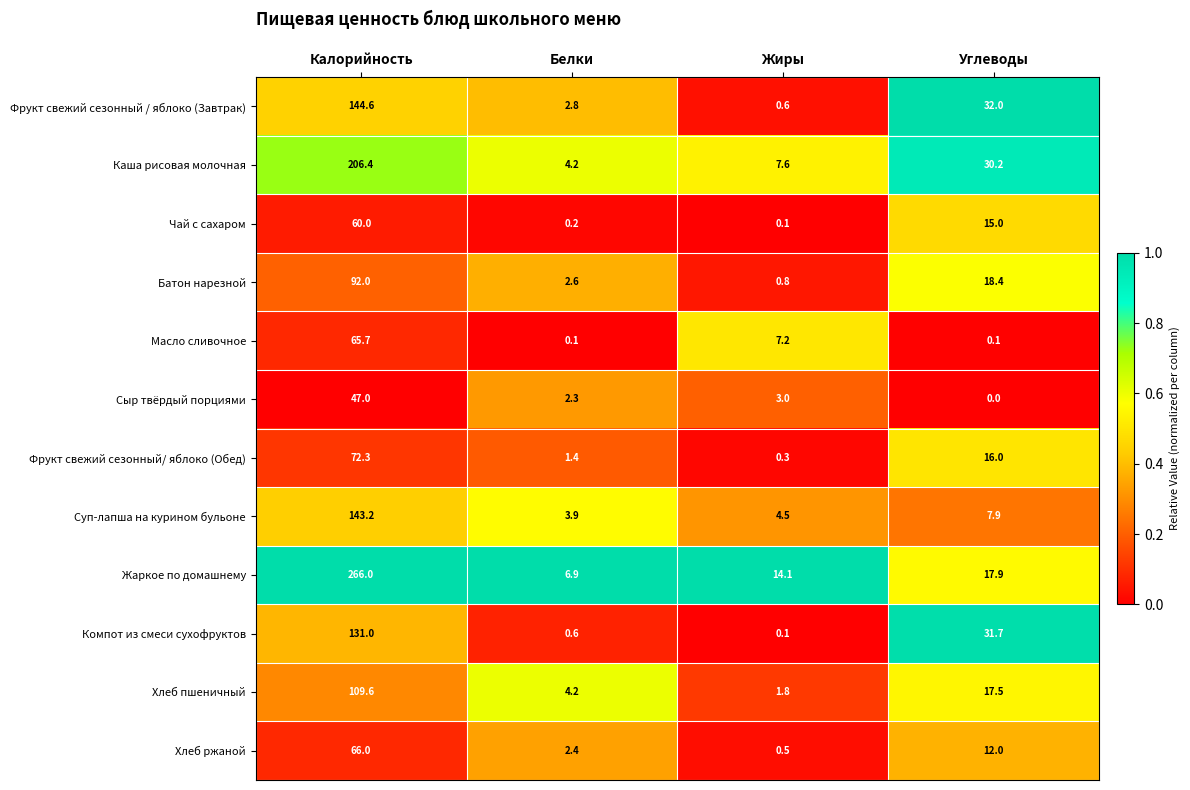

Which category has the highest value across all series?

Калорийность